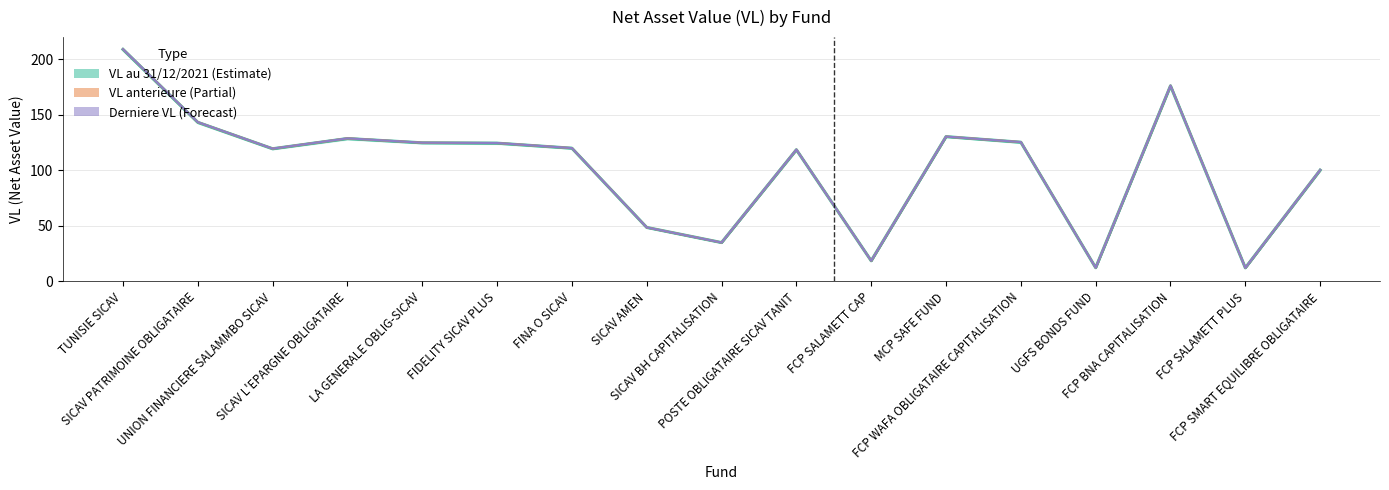

List the labels in order of value, largest first.

TUNISIE SICAV, FCP BNA CAPITALISATION, SICAV PATRIMOINE OBLIGATAIRE, MCP SAFE FUND, SICAV L'EPARGNE OBLIGATAIRE, FCP WAFA OBLIGATAIRE CAPITALISATION, LA GENERALE OBLIG-SICAV, FIDELITY SICAV PLUS, FINA O SICAV, UNION FINANCIERE SALAMMBO SICAV, POSTE OBLIGATAIRE SICAV TANIT, FCP SMART EQUILIBRE OBLIGATAIRE, SICAV AMEN, SICAV BH CAPITALISATION, FCP SALAMETT CAP, UGFS BONDS FUND, FCP SALAMETT PLUS